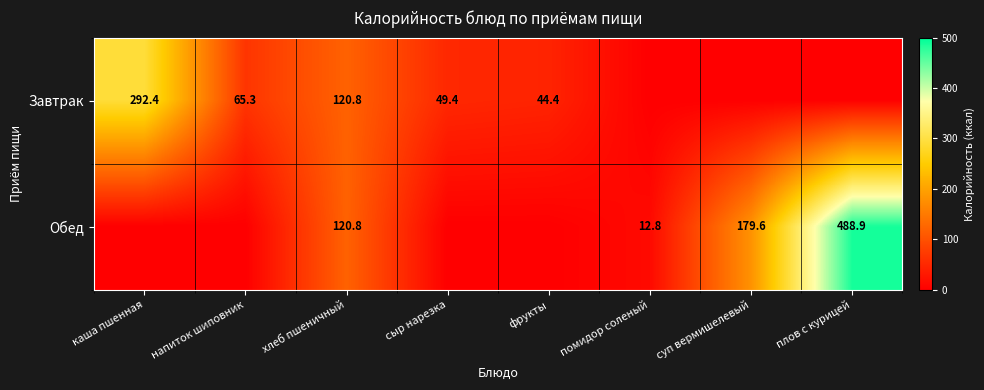

The Завтрак series shows 49.4 at сыр нарезка. True or false?

True